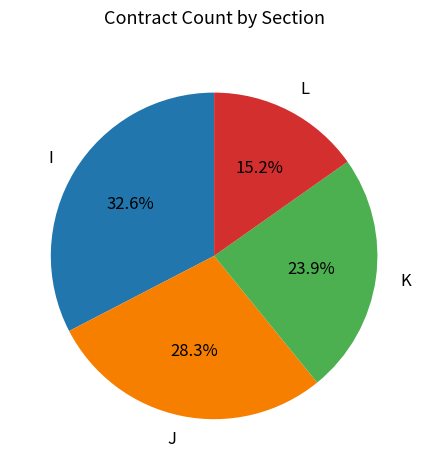

Count the number of slices in the pie.

4